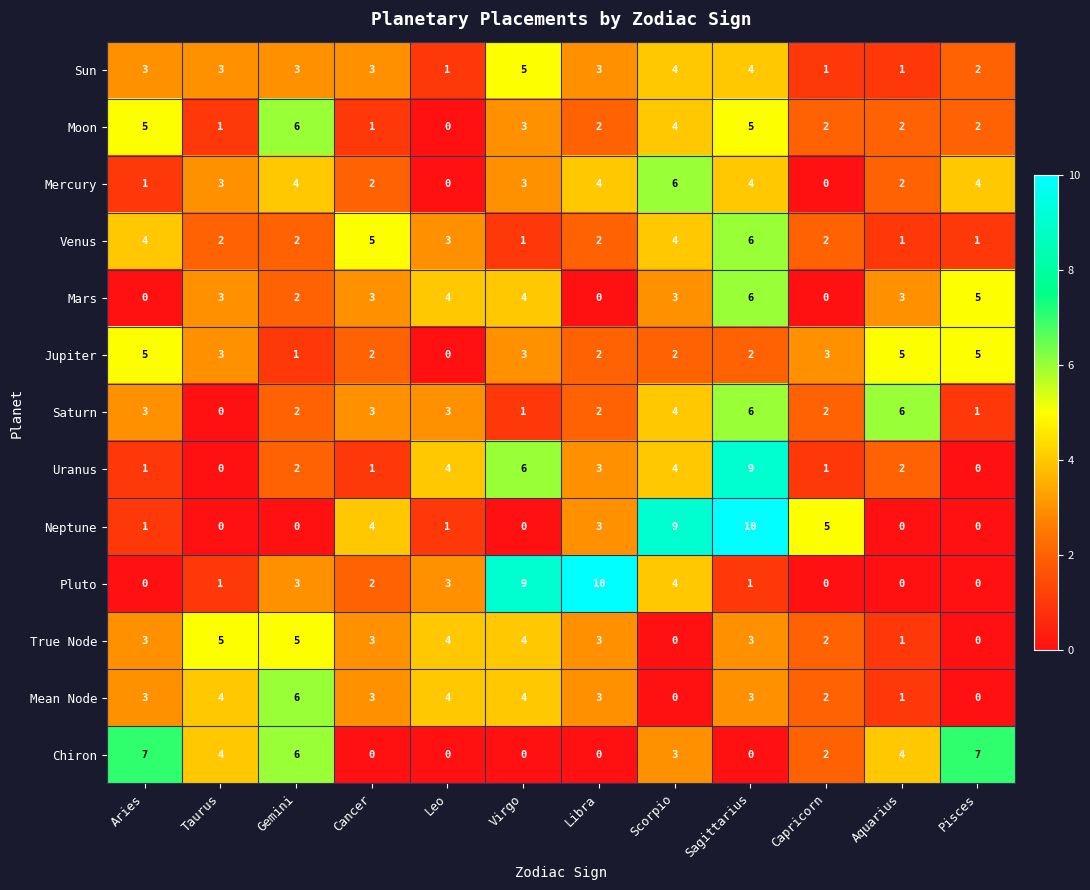

Which series changed the most between Sagittarius and Pisces?

Neptune